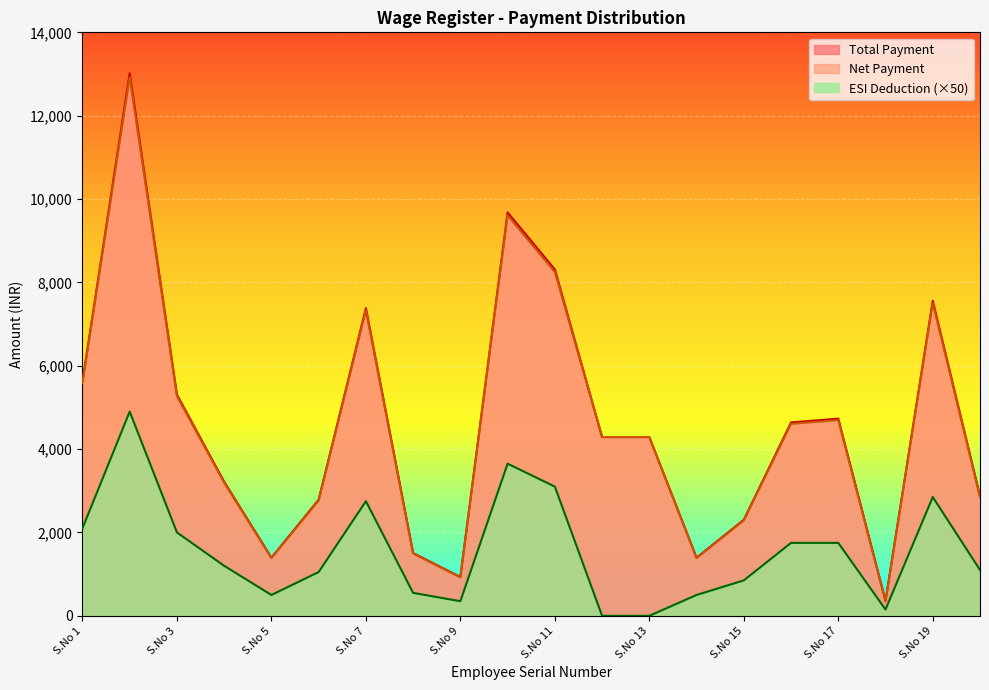

True or false: ESI Deduction and Net Payment cross at least once.

False